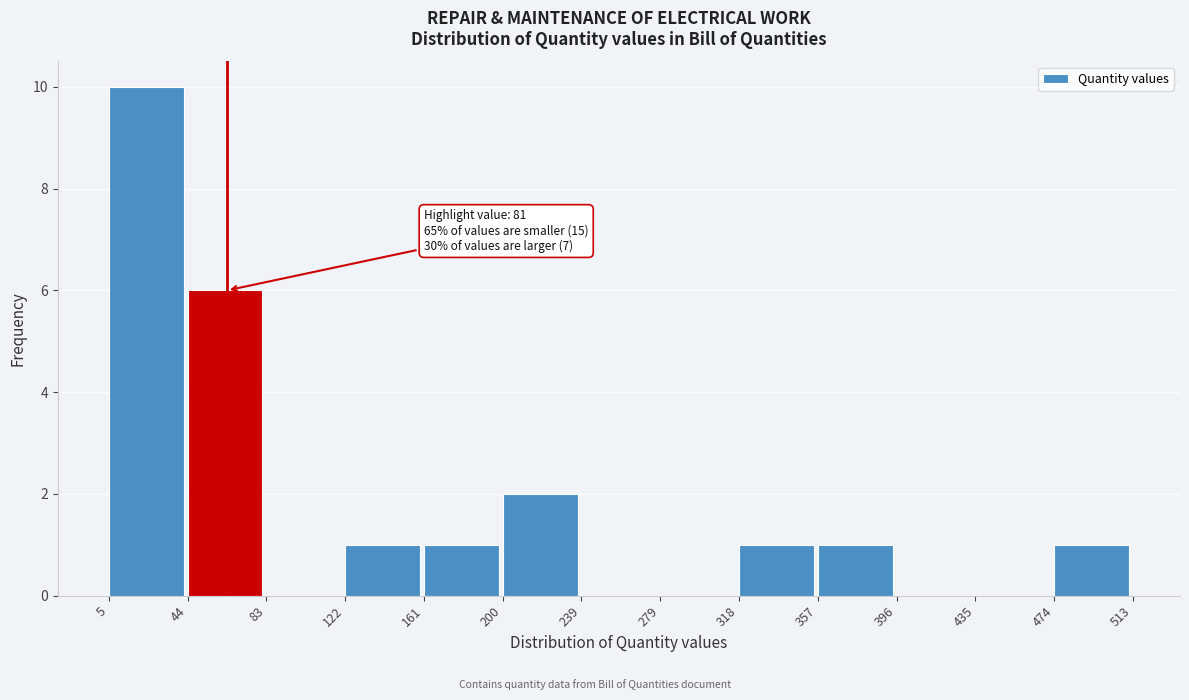

Which range on the x-axis has the tallest bar?

5 to 44